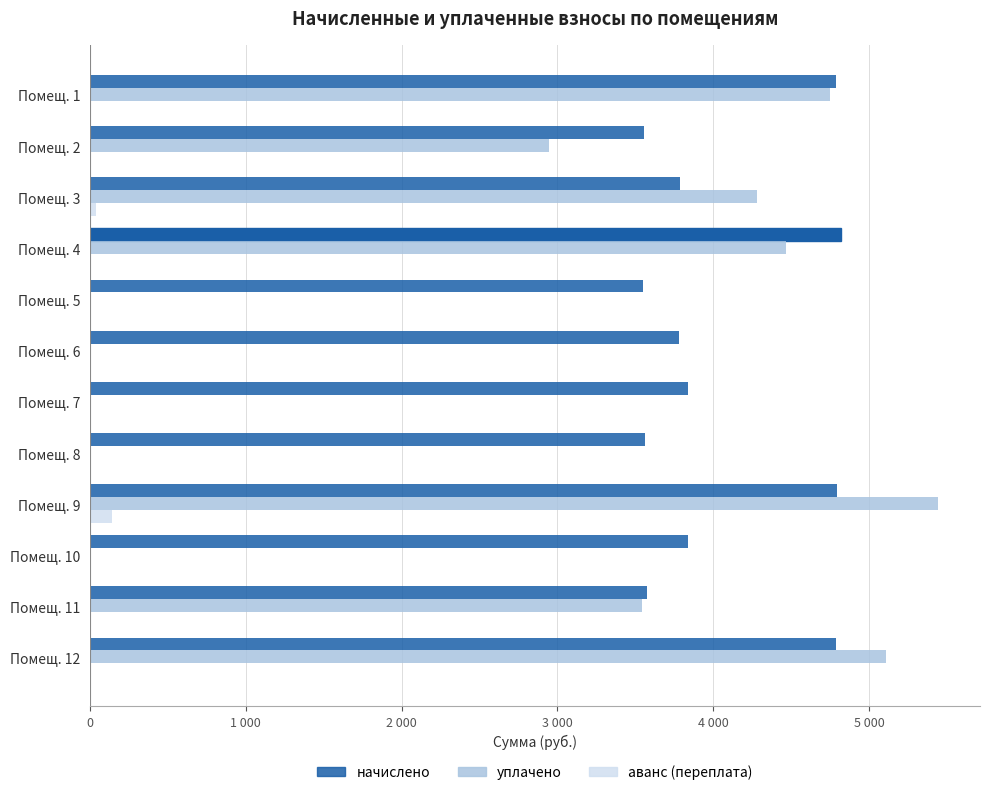

At which category is the sum across all series the highest?

Помещ. 9